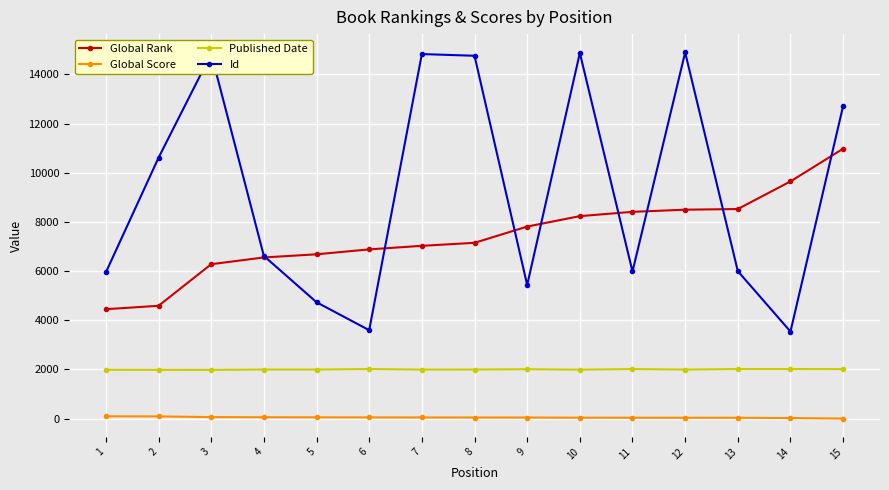

How many distinct data groups are displayed?

4